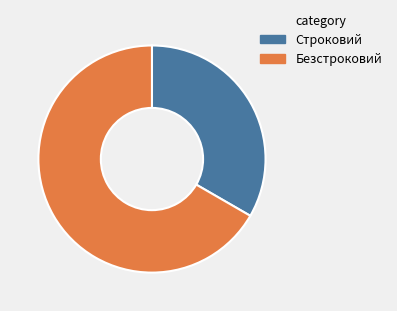

Which has a higher value, Безстроковий or Строковий?

Безстроковий